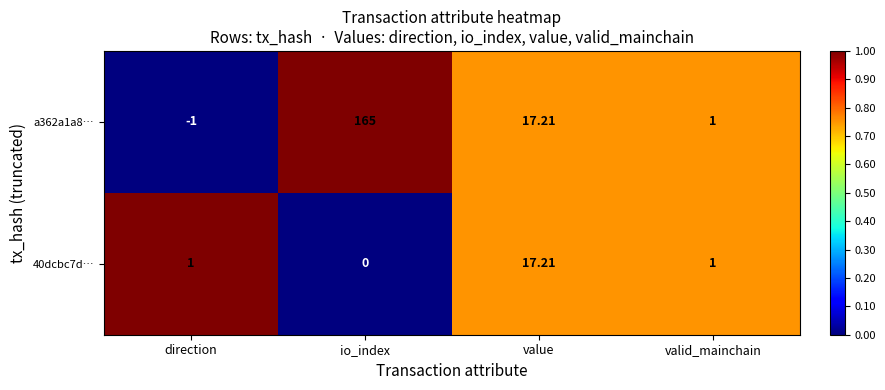

At which category is the sum across all series the highest?

io_index